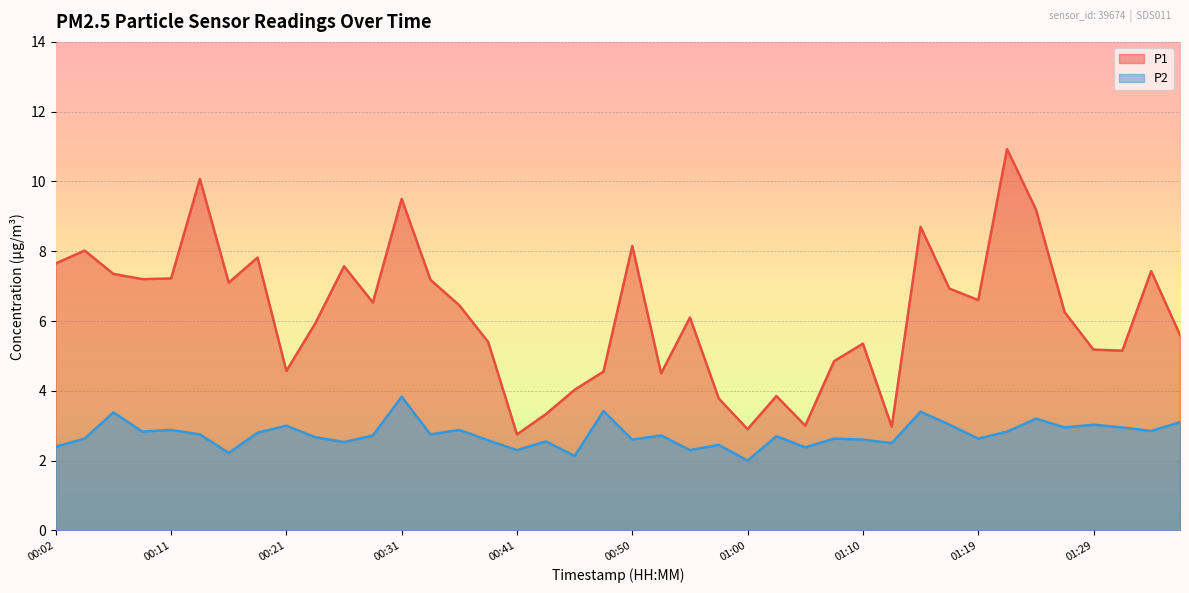

What is the sum of the P2 values at 01:24 and 00:55?

5.5